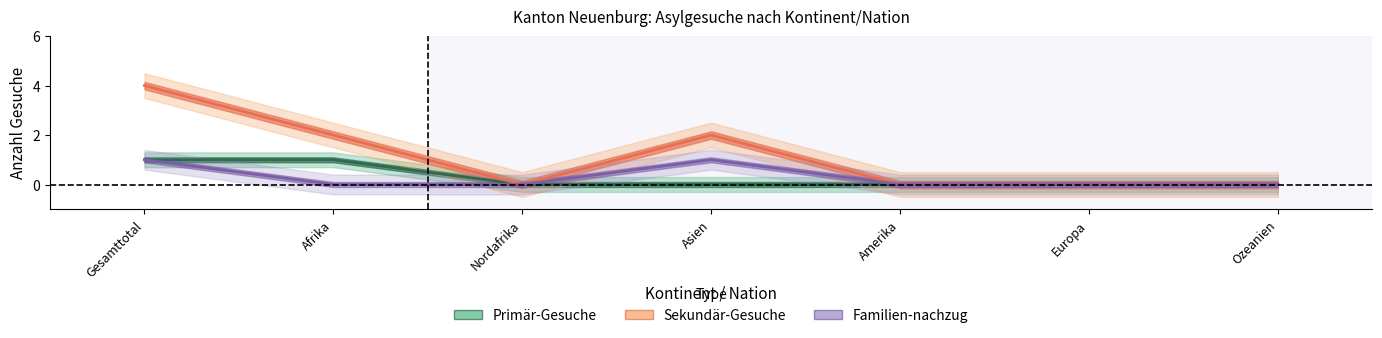

Reading right to left, extract all data points from this chart.

Primär-Gesuche: Ozeanien=0	Europa=0	Amerika=0	Asien=0	Nordafrika=0	Afrika=1	Gesamttotal=1
Sekundär-Gesuche: Ozeanien=0	Europa=0	Amerika=0	Asien=2	Nordafrika=0	Afrika=2	Gesamttotal=4
Familien-nachzug: Ozeanien=0	Europa=0	Amerika=0	Asien=1	Nordafrika=0	Afrika=0	Gesamttotal=1